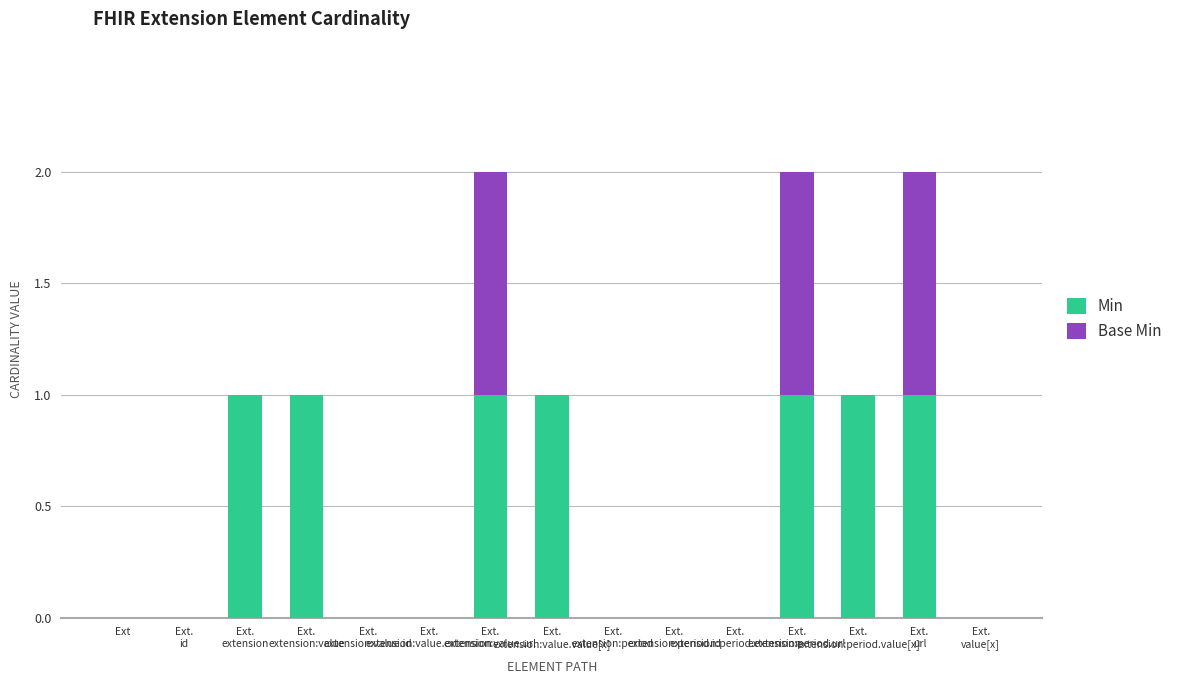

What is the sum of all Min values?

7